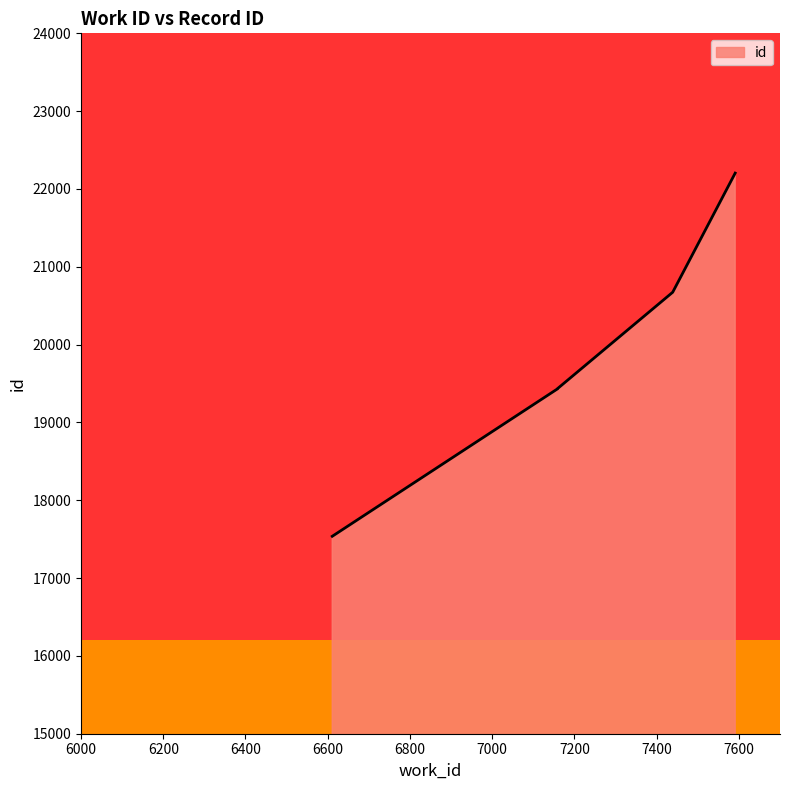

Reading left to right, list all the values displayed in this chart.

6611=17537	7159=19432	7159=19435	7439=20673	7591=22204